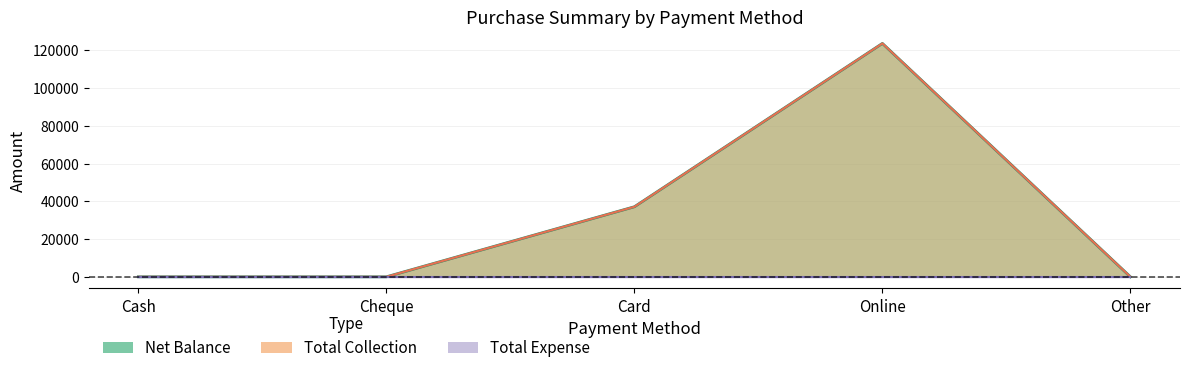

Which series has the largest range (max minus min)?

Net Balance line